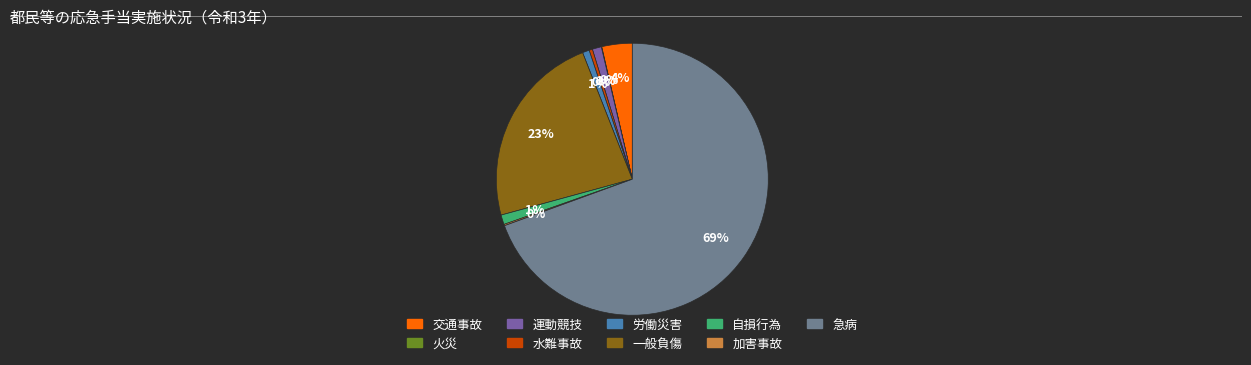

Combined, do 交通事故 and 自損行為 account for over 50%?

No